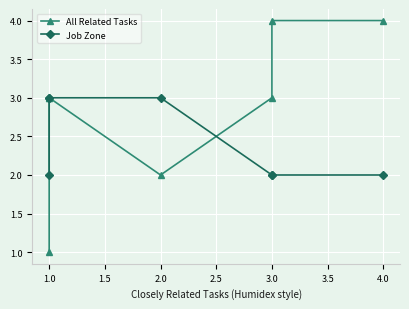

How many lines are shown in the chart?

2